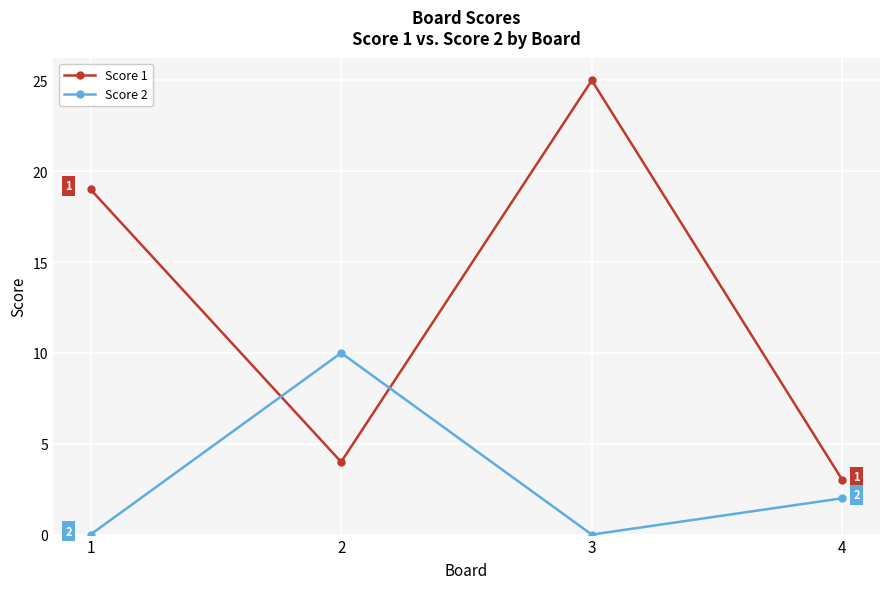

How many intersections are there between Score 1 and Score 2?

2